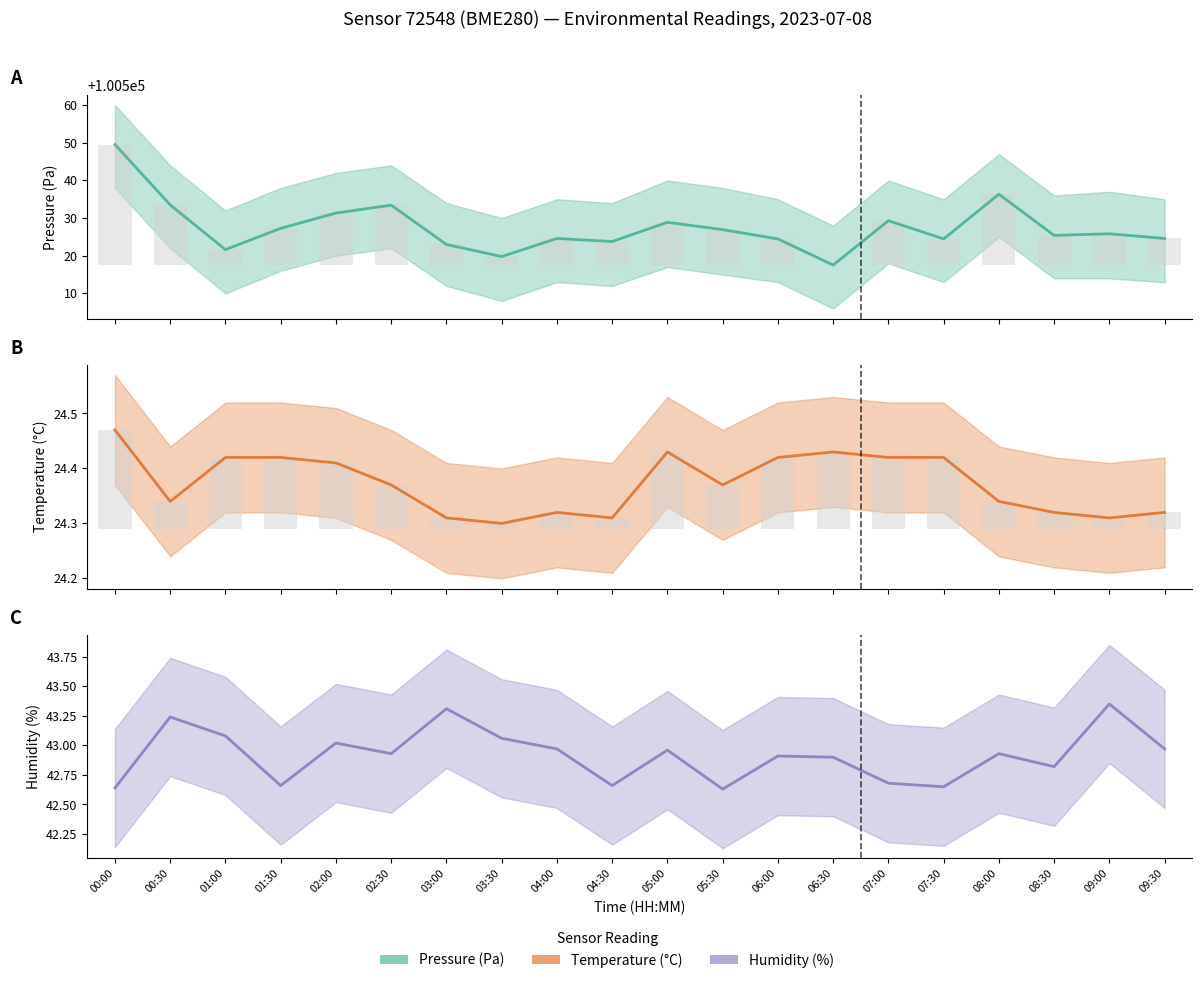

At which category does the chart reach its minimum across all series?

03:30